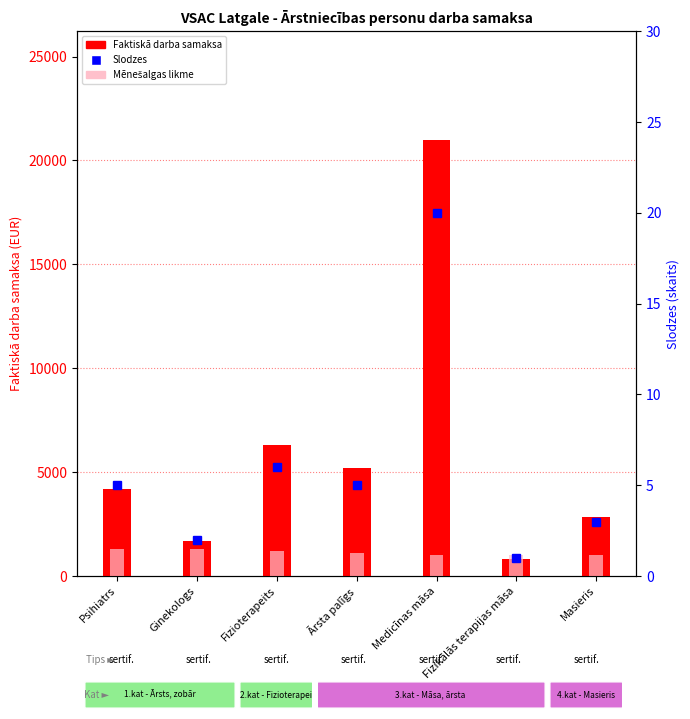

At which label does Faktiskā darba samaksa first exceed 4199?

Psihiatrs